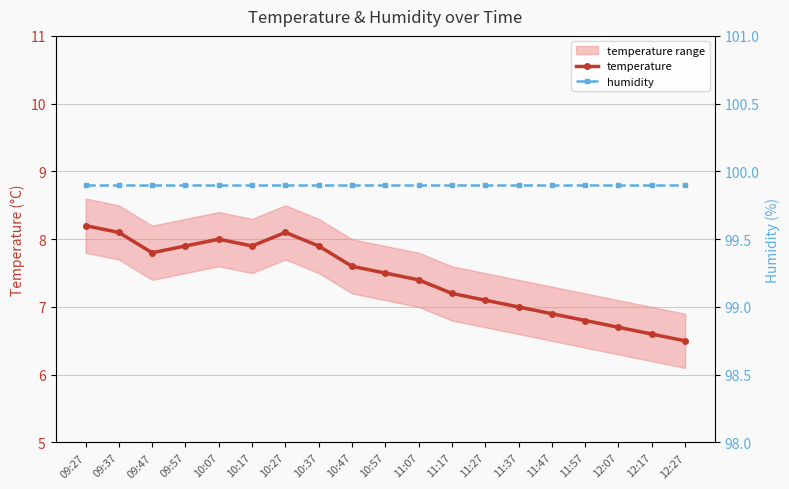

How many values in the temperature series exceed 7?

13